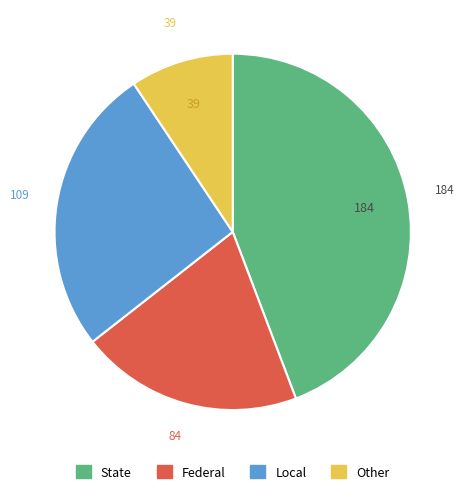

Is there any slice that represents more than half of the pie?

No